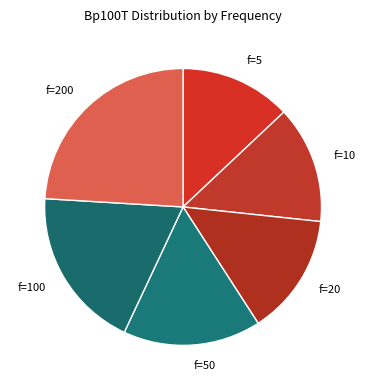

What is the largest slice in the pie chart?

f=200